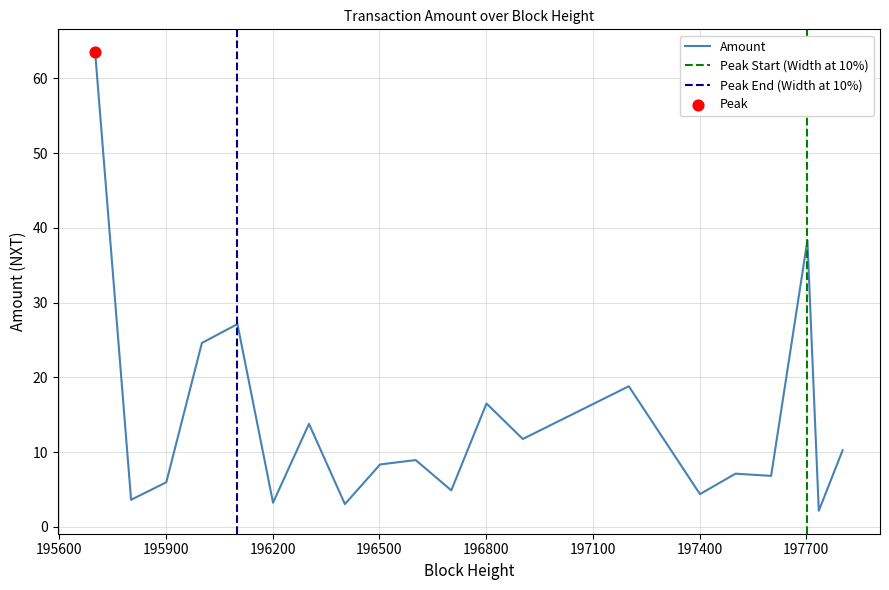

What is the change in value from 197201 to 196903?

-7.1